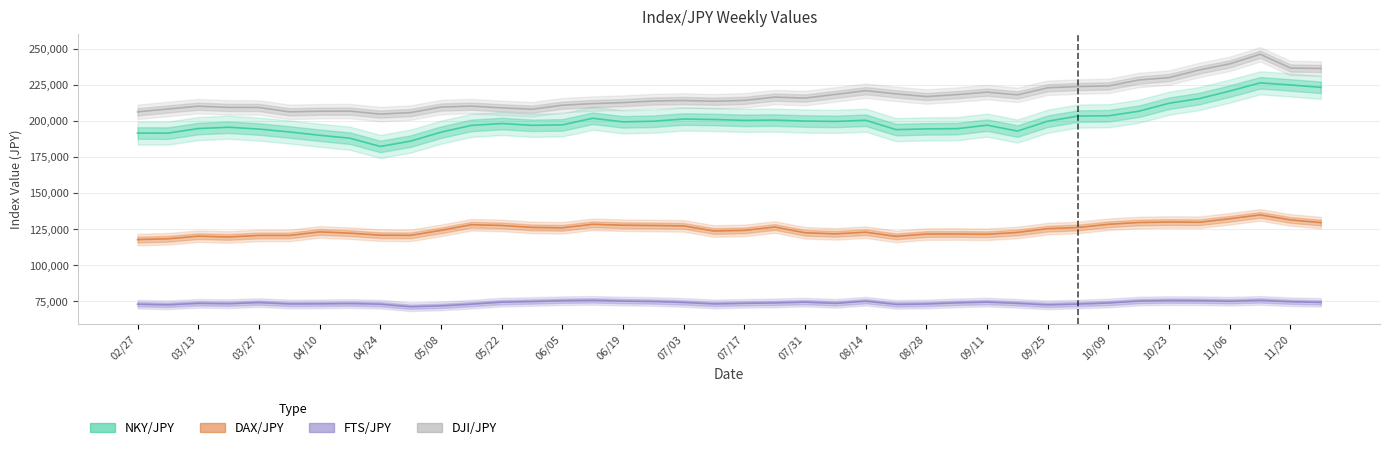

Which series changed the most between 04/10 and 10/23?

DJI/JPY